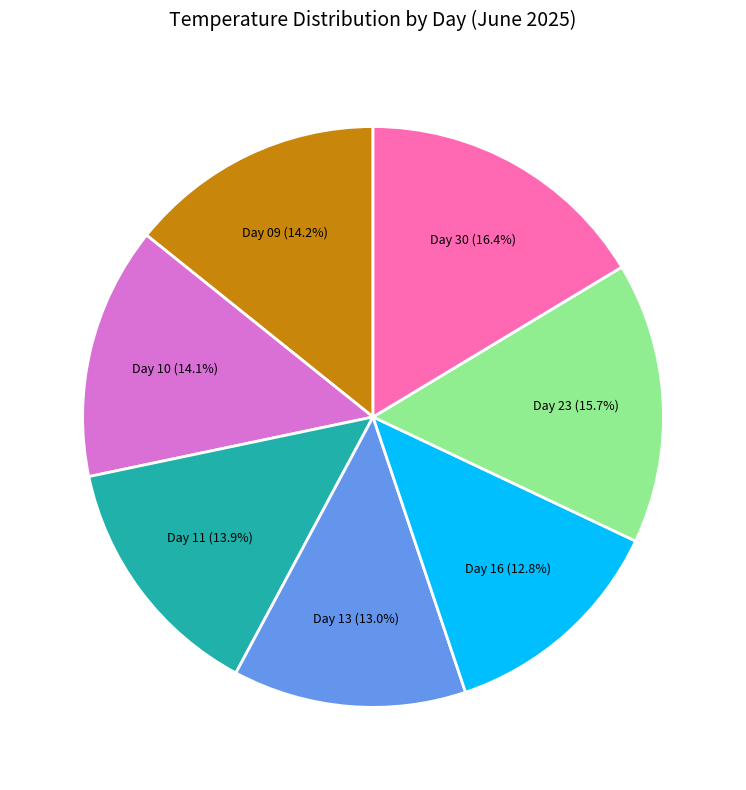

Which has a higher value, Day 09 (14.2%) or Day 30 (16.4%)?

Day 30 (16.4%)